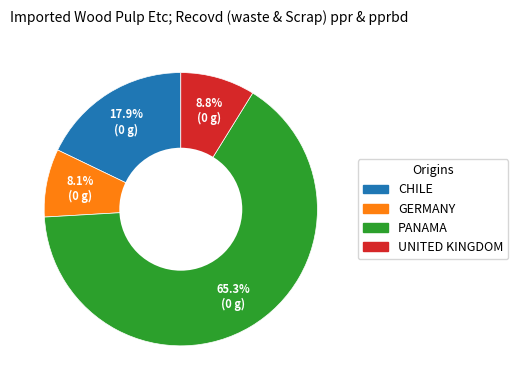

Is the sum of PANAMA and UNITED KINGDOM greater than half?

Yes